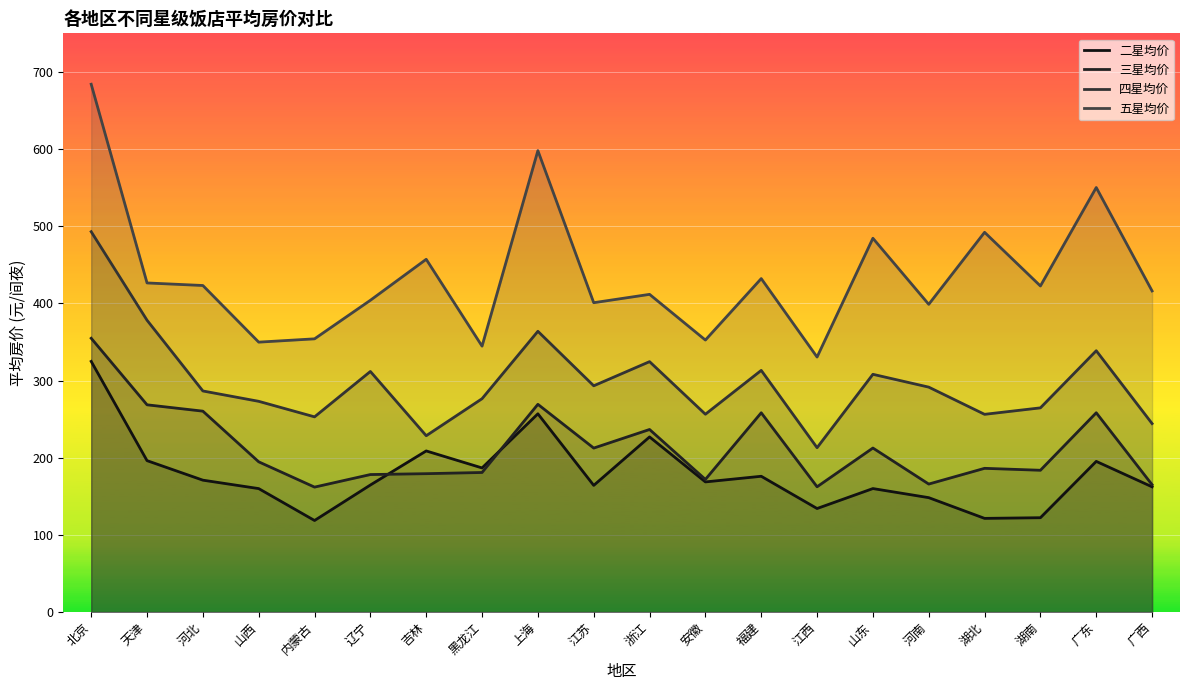

Is it true that 五星均价 equals 707.0 at 河南?

False